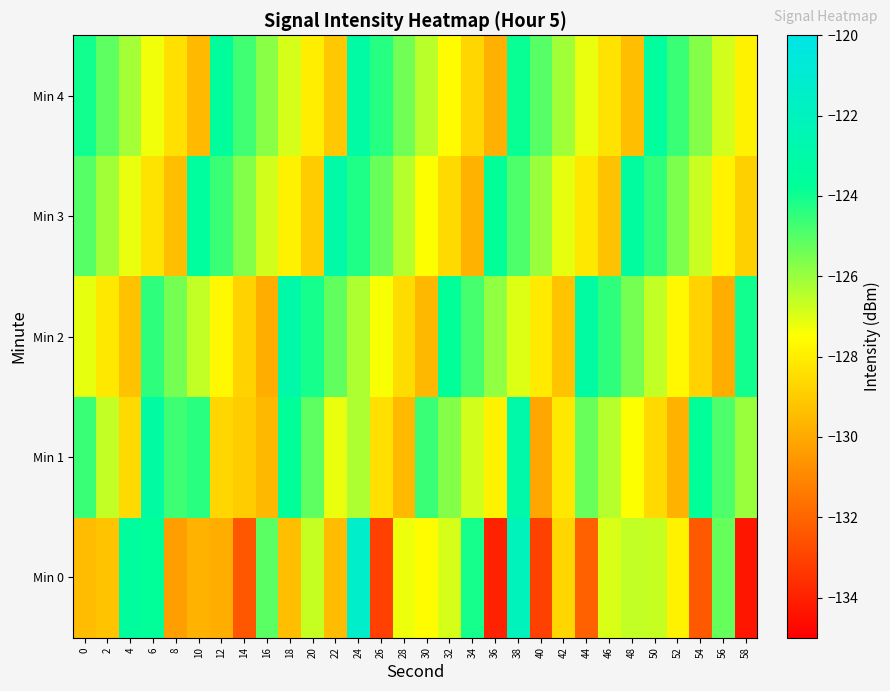

Rank the series by their maximum value, from lowest to highest.

Min 4, Min 3, Min 1, Min 2, Min 0